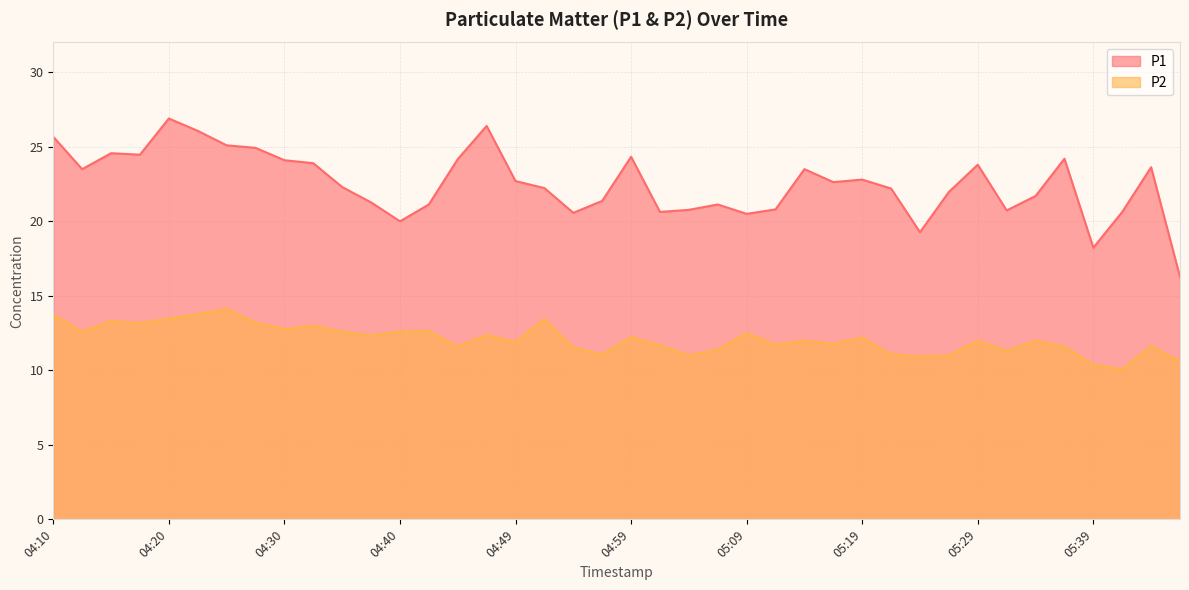

What is the difference between the maximum and minimum values in the P2 series?

4.1